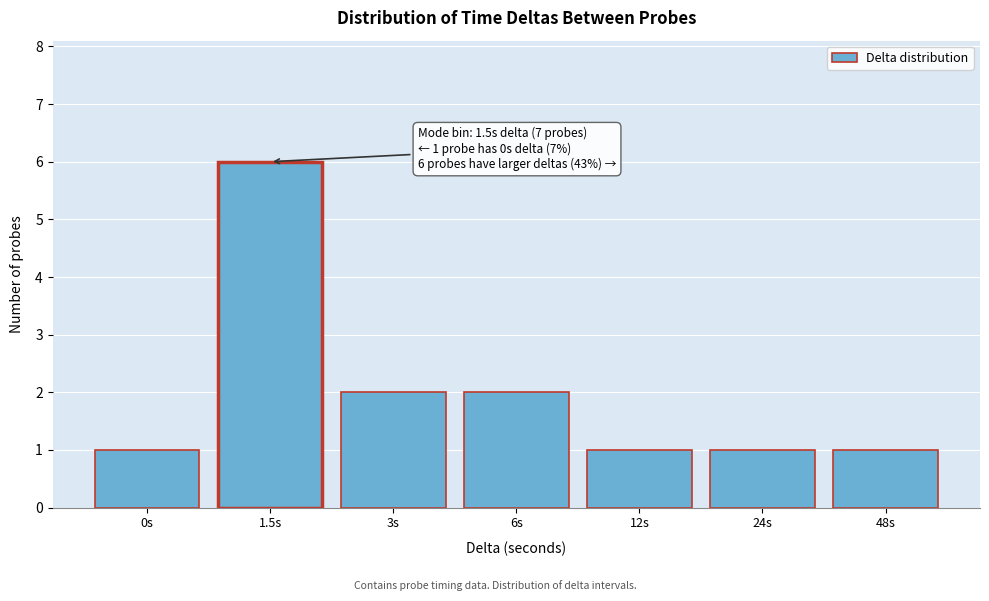

Reading right to left, transcribe all the data shown in this chart.

48s=1	24s=1	12s=1	6s=2	3s=2	1.5s=6	0s=1